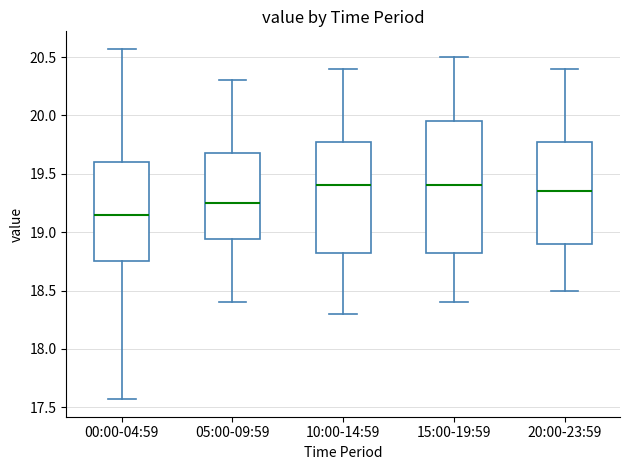

Where is the lower edge of the box for 15:00-19:59 on the y-axis? The values are not printed on the chart, so give them approximately, as read against the axis.

18.85